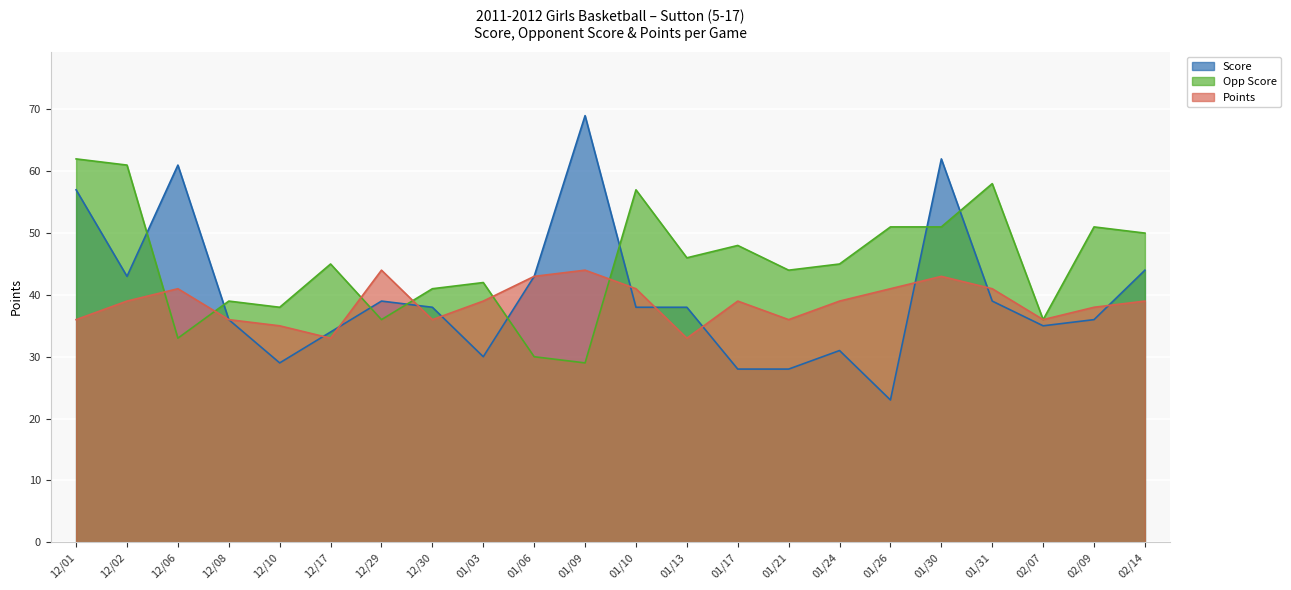

What is the sum of all Score values?

881